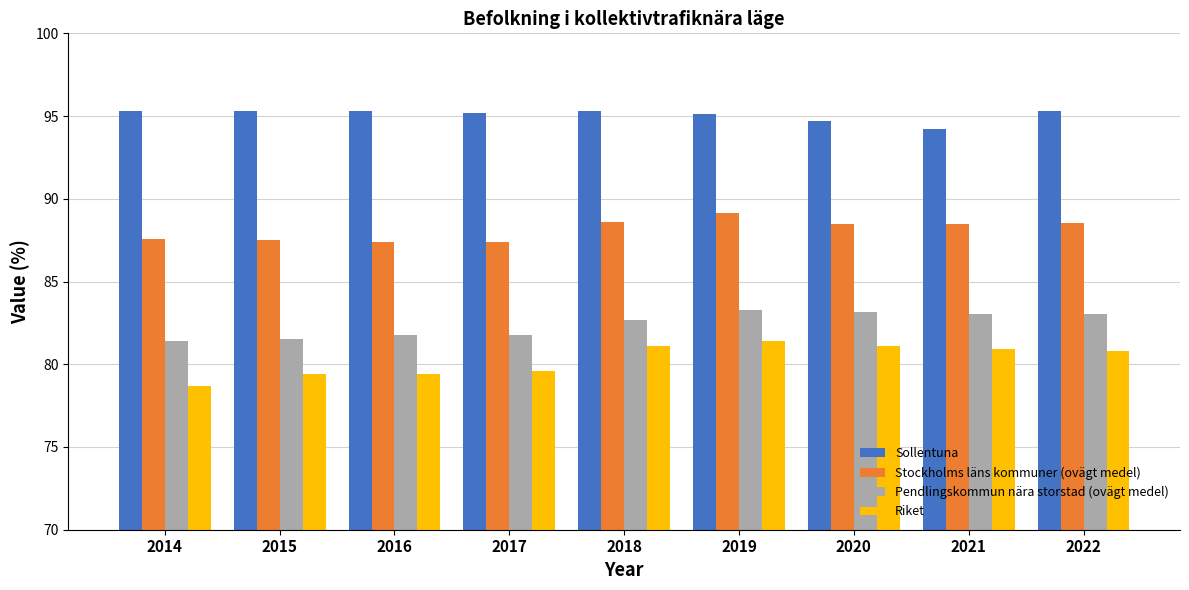

At how many categories does at least one series exceed 85?

9